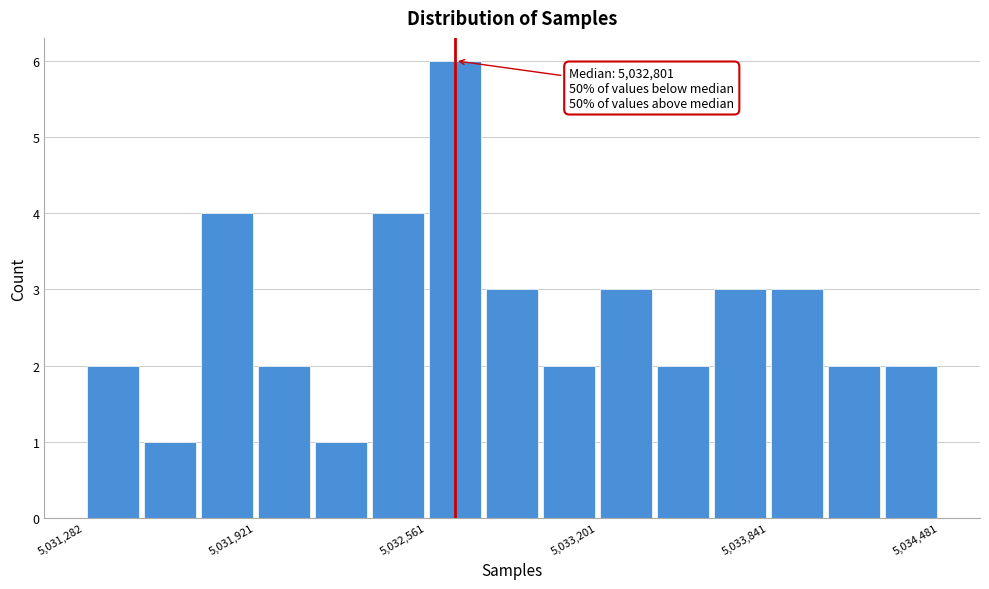

Read against the x-axis, roughly where is the centre of the tallest bar?

5032700